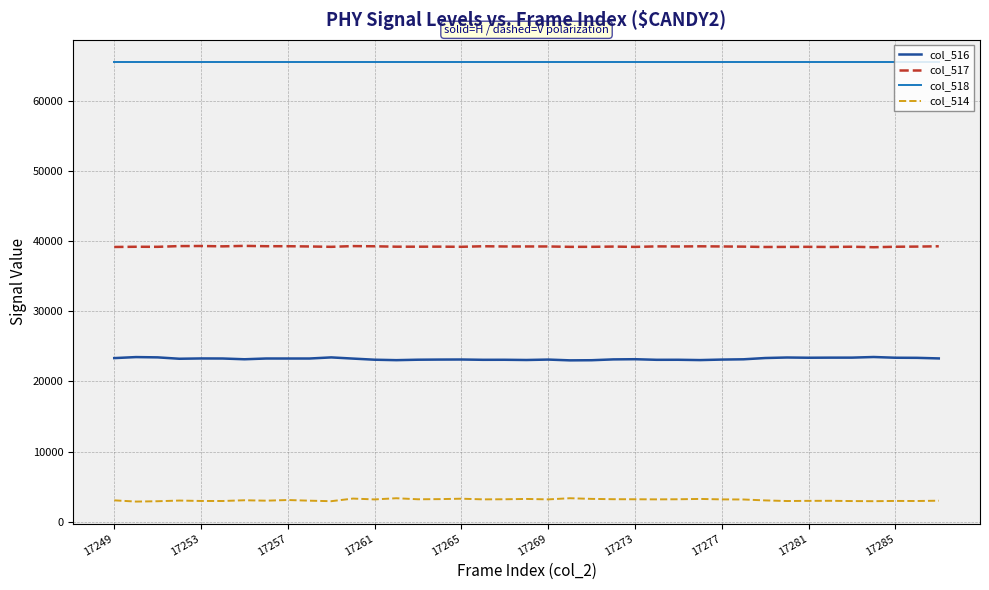

What is the minimum value for col_516?

23002